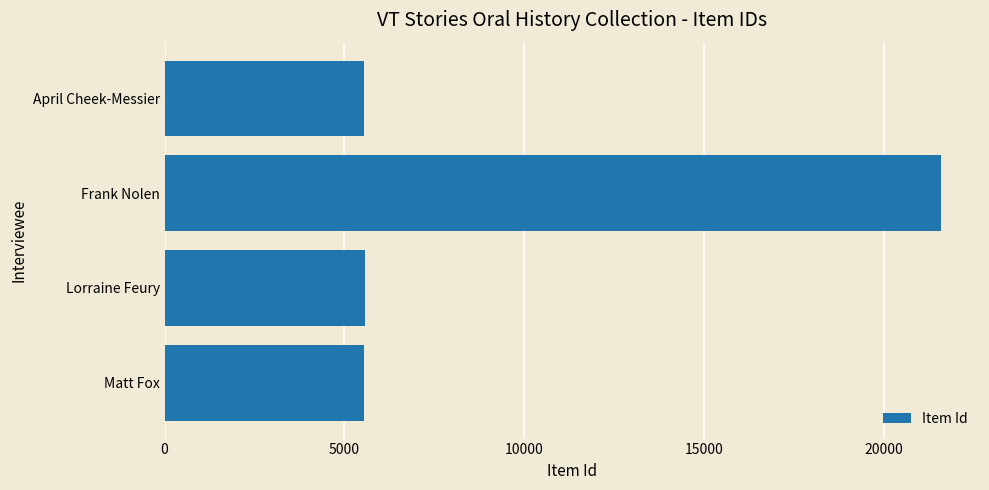

What is the change in value from Lorraine Feury to Frank Nolen?

+16034